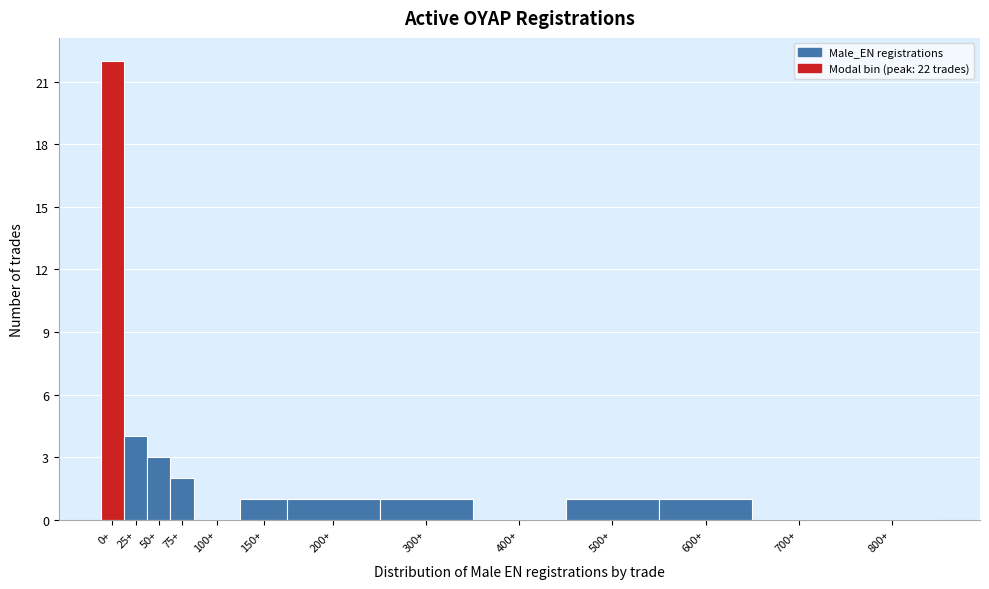

Reading right to left, what are all the values shown in this chart?

800+=0	700+=0	600+=1	500+=1	400+=0	300+=1	200+=1	150+=1	100+=0	75+=2	50+=3	25+=4	0+=22